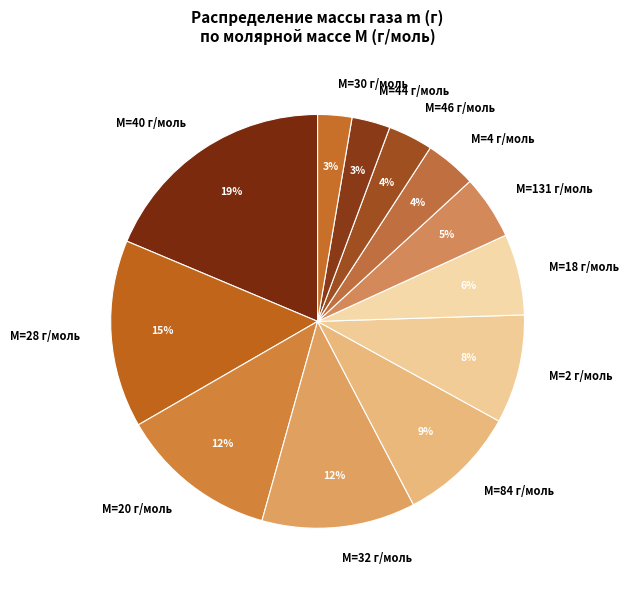

How many slices are in this pie chart?

12